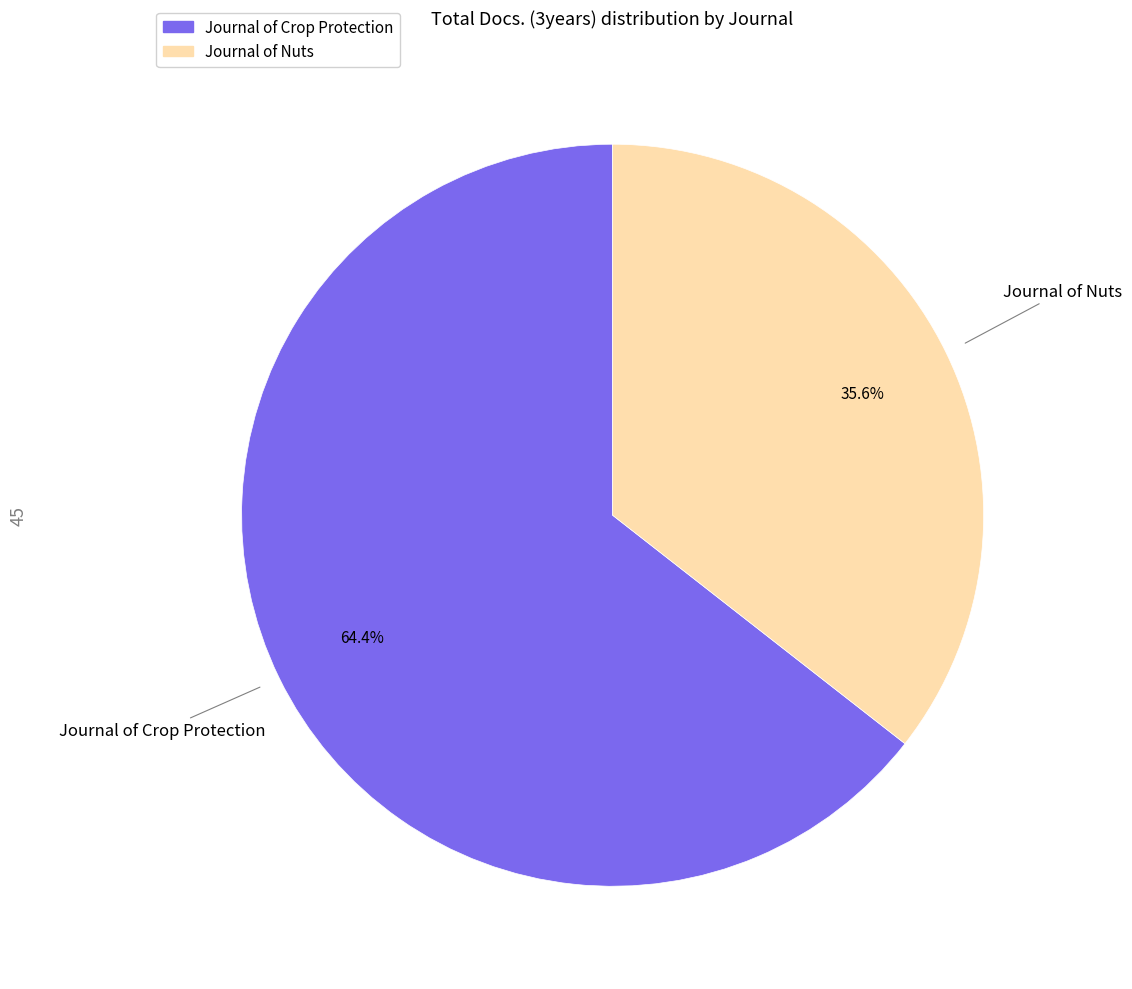

Which category has the biggest portion of the pie?

Journal of Crop Protection